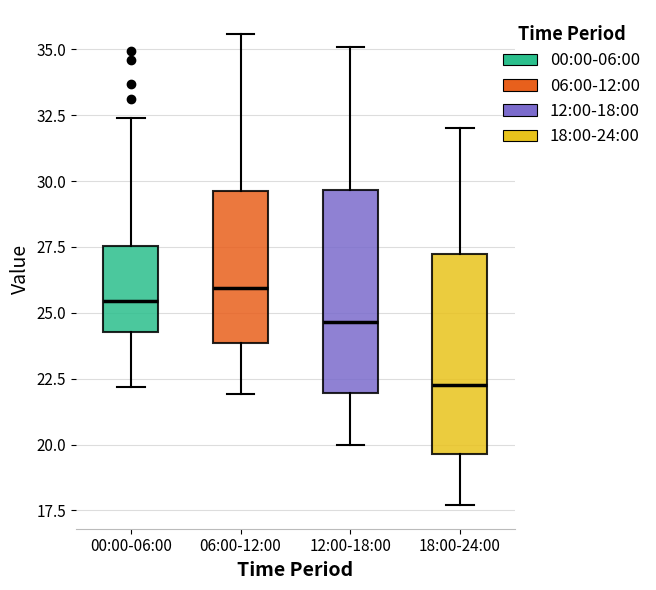

Reading left to right, transcribe this box plot: for each box, give where its median line is, the range the box spans, and where its two whiskers end, as read against the y-axis. The values are not printed on the chart, so give them approximately, as read against the axis.

00:00-06:00: median 25.5, box 24.5 to 27.5, whiskers 22.0 to 32.5
06:00-12:00: median 26.0, box 24.0 to 29.5, whiskers 22.0 to 35.5
12:00-18:00: median 24.5, box 22.0 to 29.5, whiskers 20.0 to 35.0
18:00-24:00: median 22.5, box 19.5 to 27.0, whiskers 17.5 to 32.0